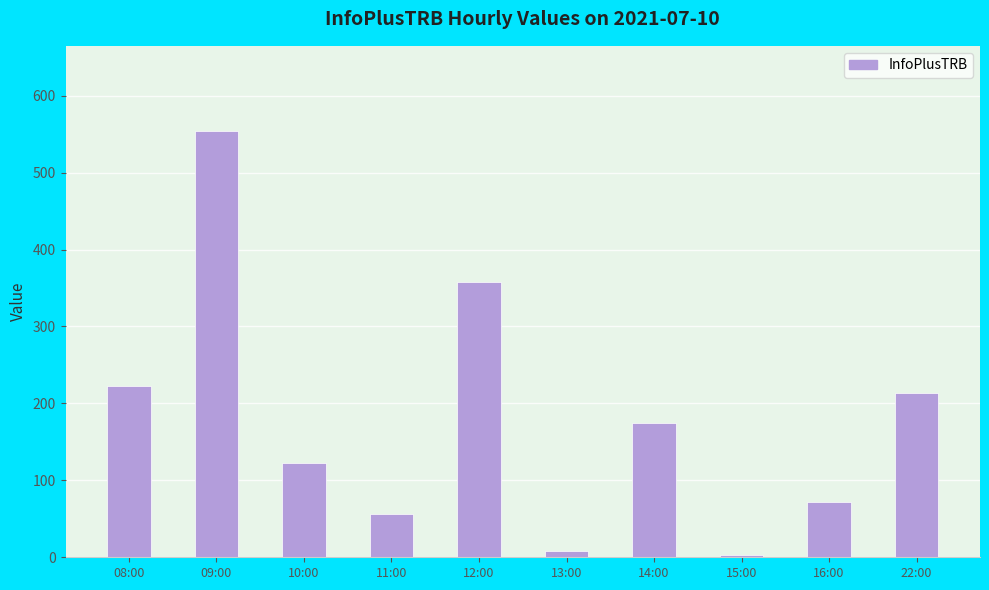

What is the difference between the second highest and second lowest values?

350